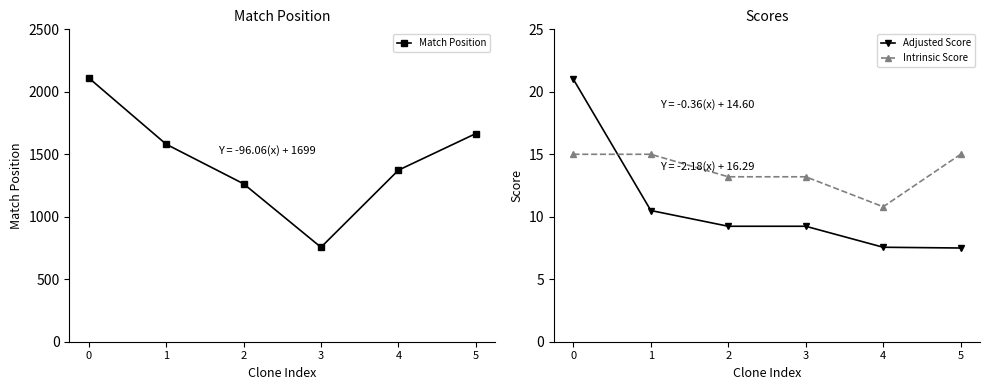

Reading right to left, what are all the values shown in this chart?

Match Position: 1666.0	1373.0	756.0	1264.0	1581.0	2112.0
Adjusted Score: 7.5	7.6	9.2	9.2	10.5	21.0
Intrinsic Score: 15.0	10.8	13.2	13.2	15.0	15.0